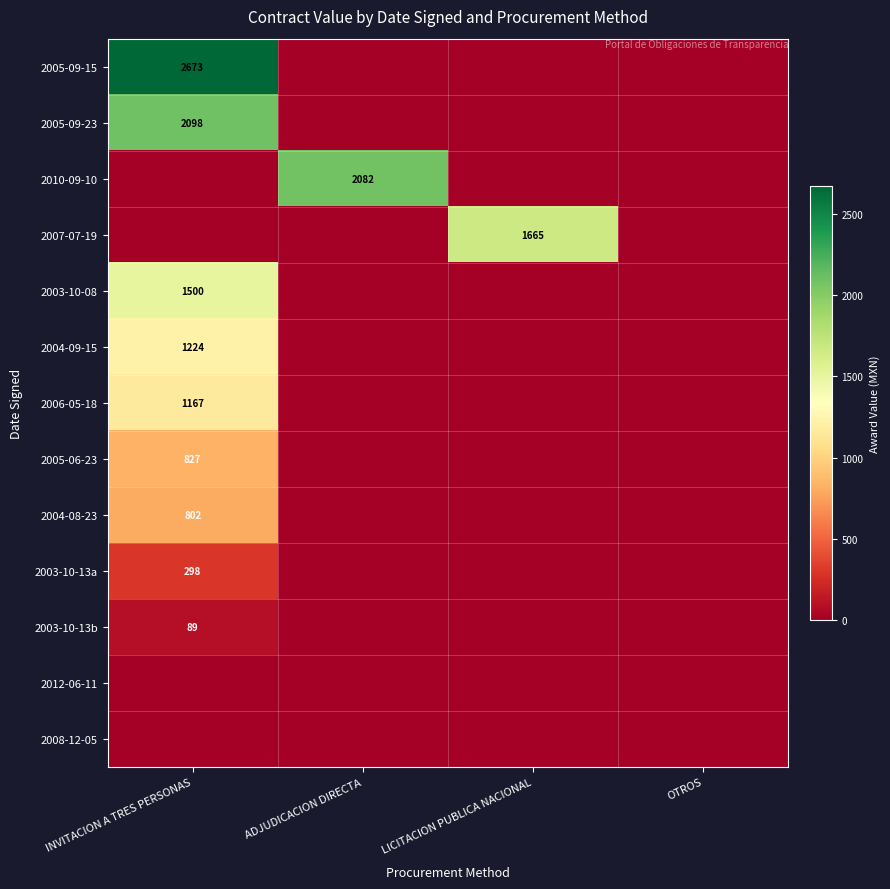

The 2003-10-13a series shows 467 at INVITACION A TRES PERSONAS. True or false?

False